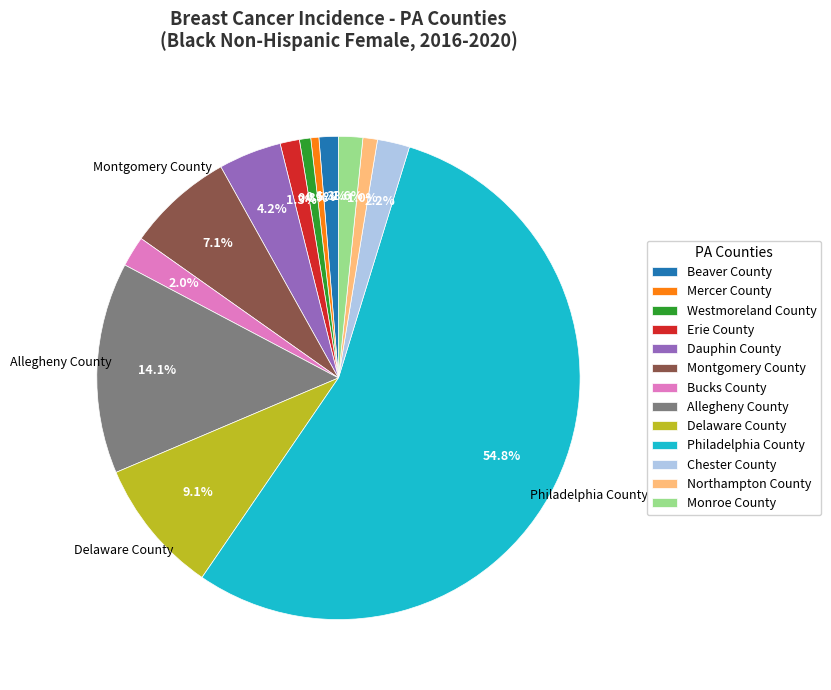

To the nearest percent, what is the combined percentage of Philadelphia County and Beaver County?

56%